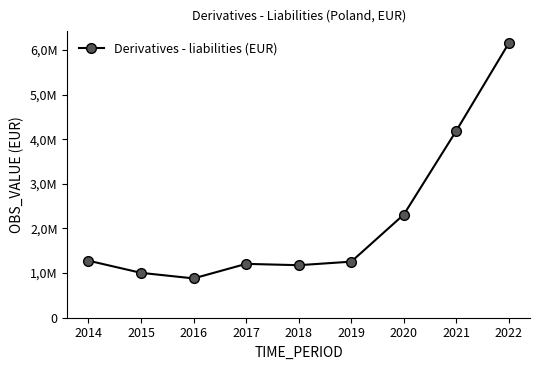

Which category has the lowest value across all series?

2016